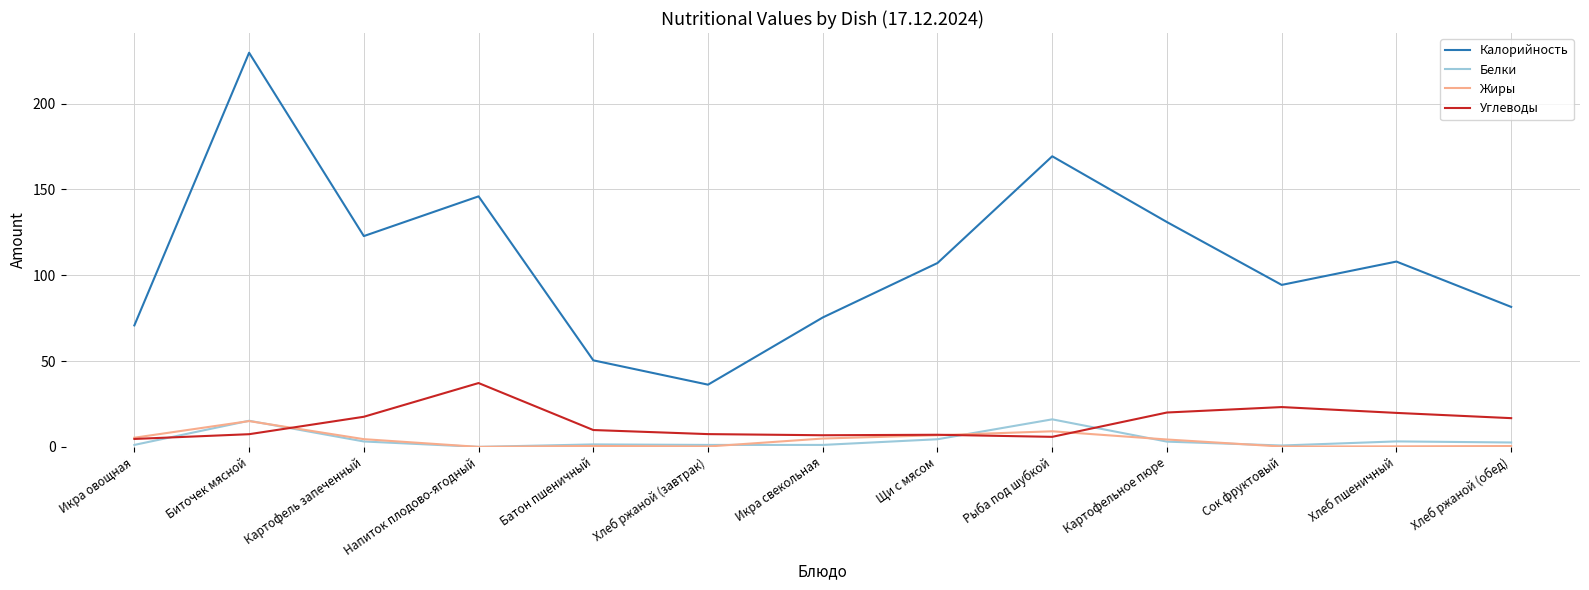

True or false: Жиры and Калорийность cross at least once.

False